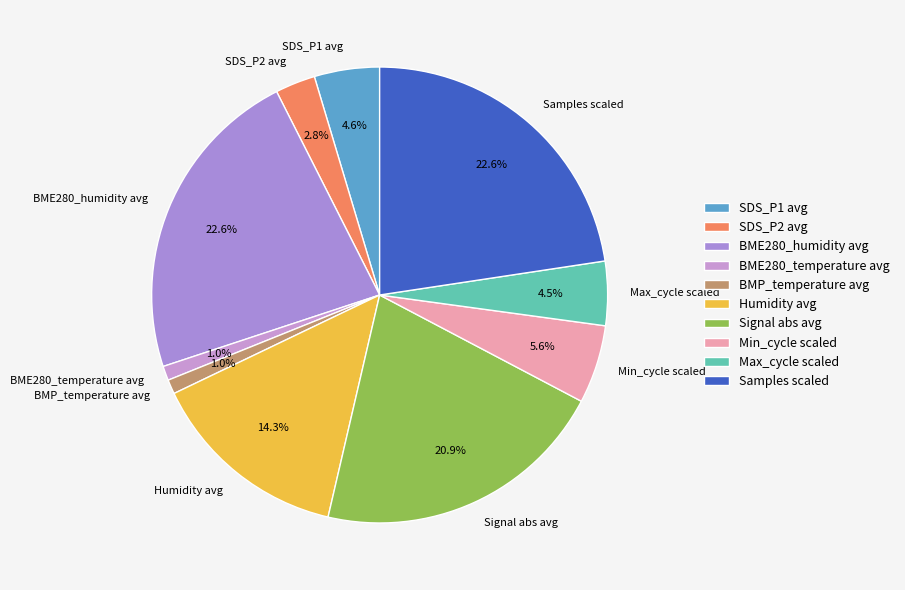

Does BMP_temperature avg account for over 50% of the chart?

No